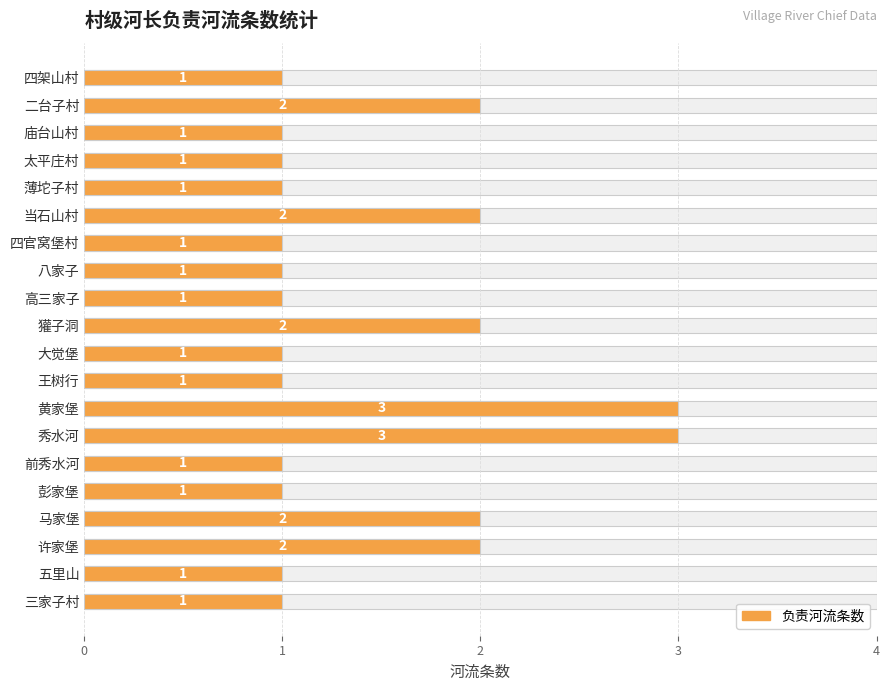

What is the greatest value displayed?

3